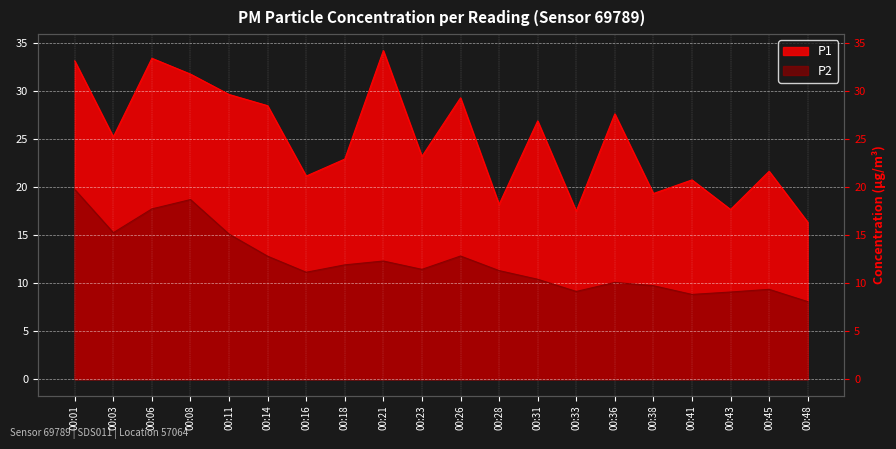

Reading right to left, what are all the values shown in this chart?

P1: 00:48=16.4	00:45=21.6	00:43=17.7	00:41=20.8	00:38=19.3	00:36=27.6	00:33=17.5	00:31=26.9	00:28=18.2	00:26=29.3	00:23=23.2	00:21=34.2	00:18=22.9	00:16=21.1	00:14=28.5	00:11=29.6	00:08=31.8	00:06=33.4	00:03=25.2	00:01=33.1
P2: 00:48=8.1	00:45=9.3	00:43=9.1	00:41=8.8	00:38=9.7	00:36=10.1	00:33=9.1	00:31=10.4	00:28=11.3	00:26=12.8	00:23=11.4	00:21=12.3	00:18=11.9	00:16=11.1	00:14=12.8	00:11=15.1	00:08=18.7	00:06=17.7	00:03=15.2	00:01=19.8